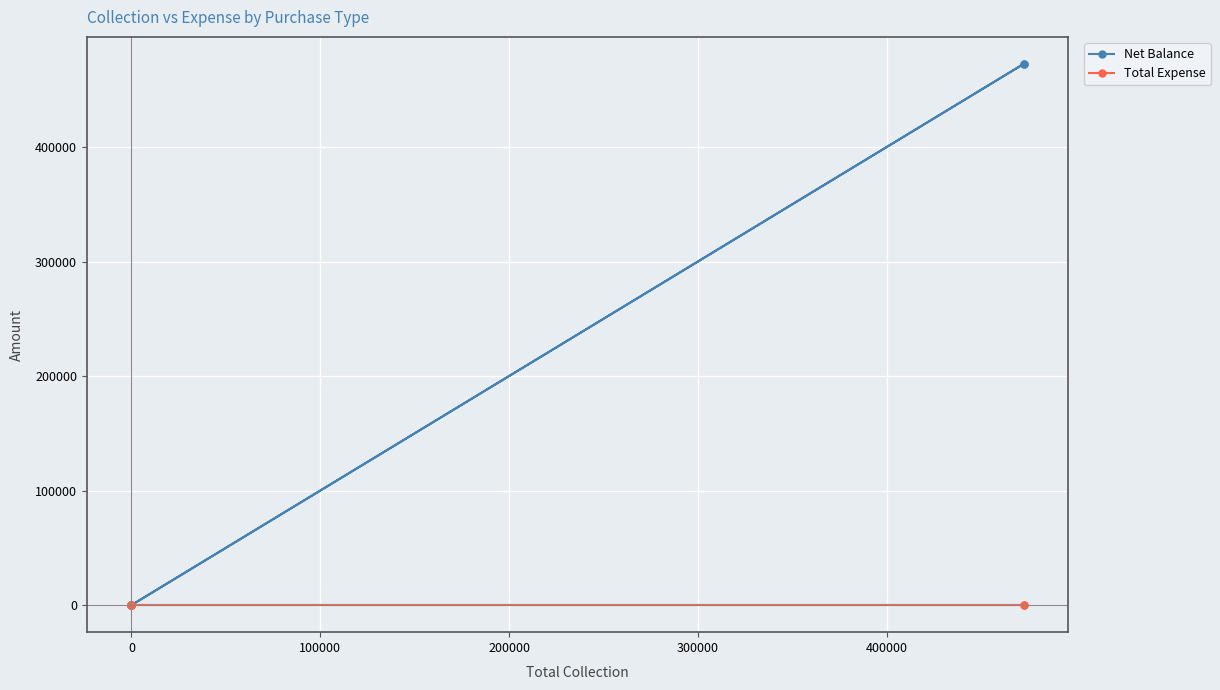

Between 300000 and 100000, which is larger?

300000